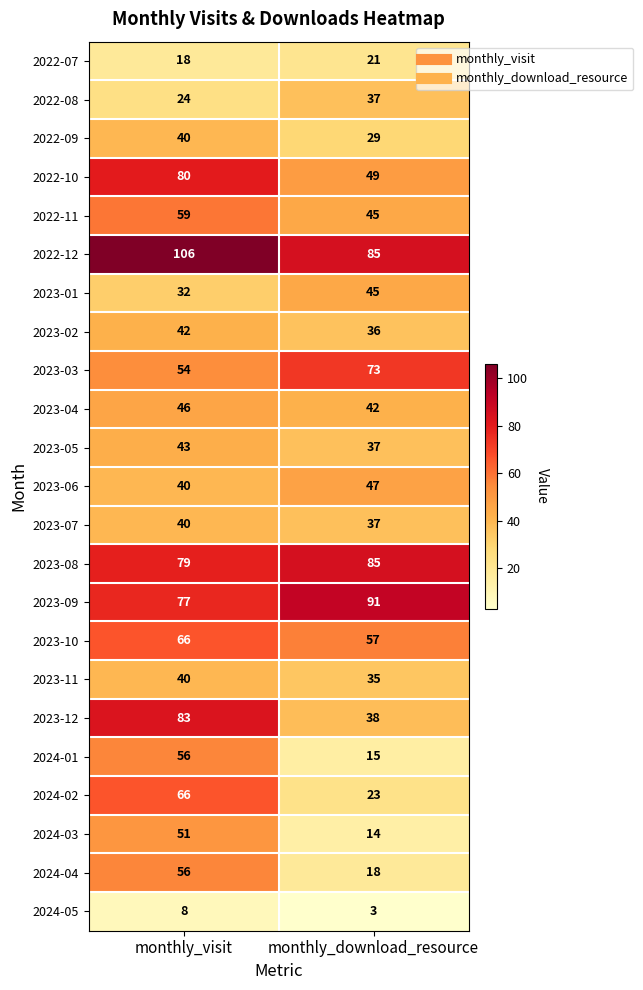

Between monthly_visit and monthly_download_resource, which series saw the biggest shift?

2023-12